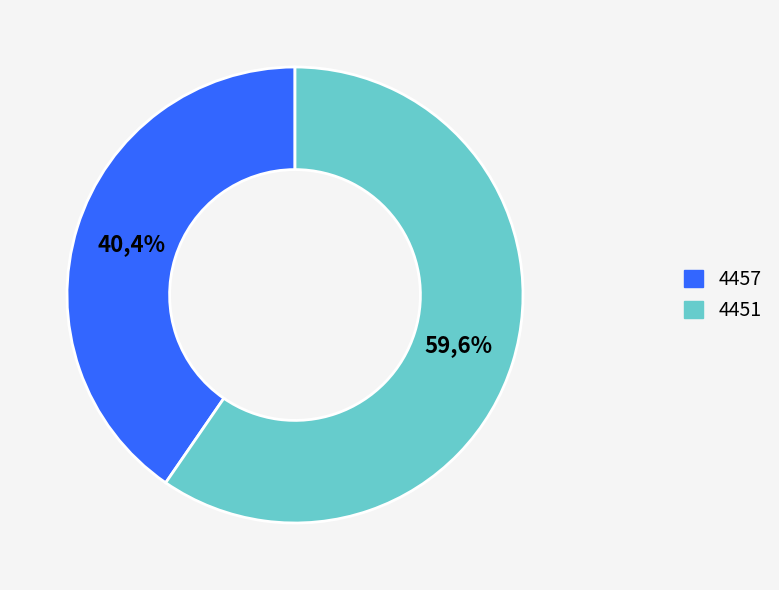

The 4457 slice represents 40% of the pie. True or false?

True